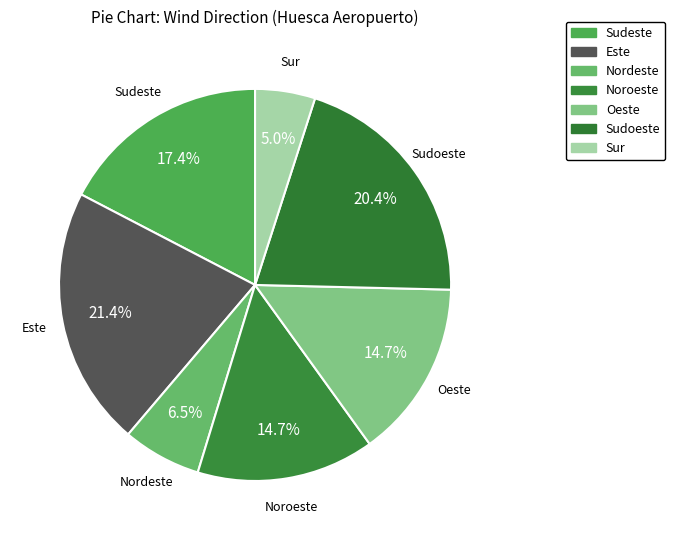

Count the number of slices in the pie.

7